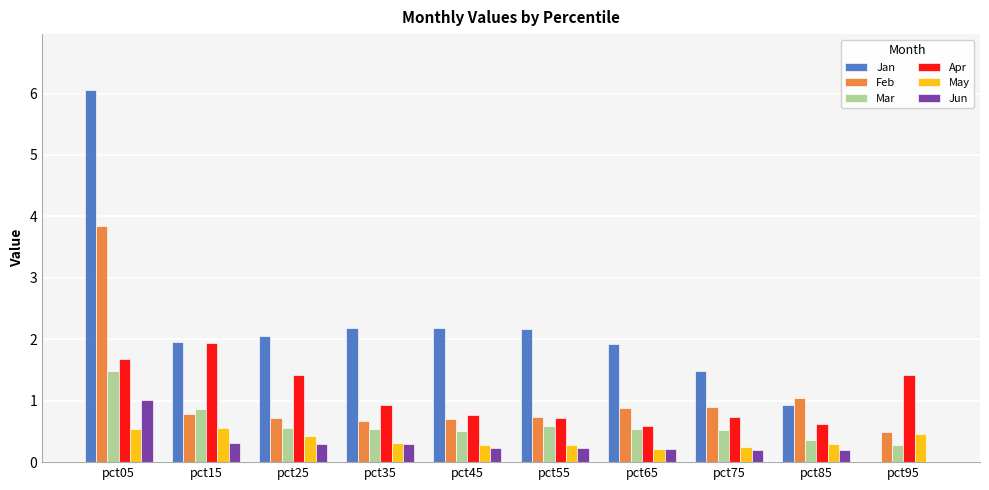

The May series shows 0.3 at pct75. True or false?

True